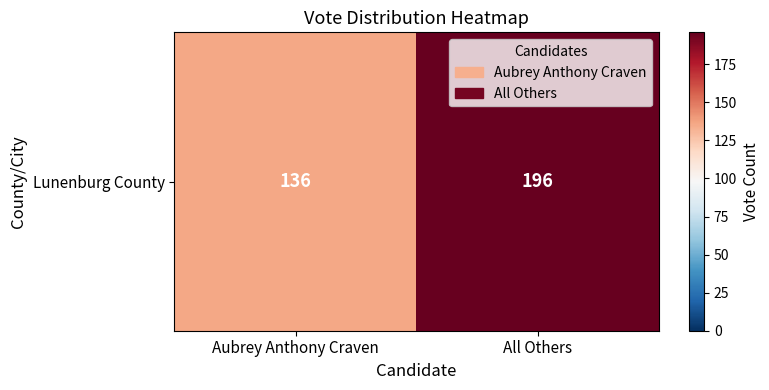

Which has a higher value, All Others or Aubrey Anthony Craven?

All Others